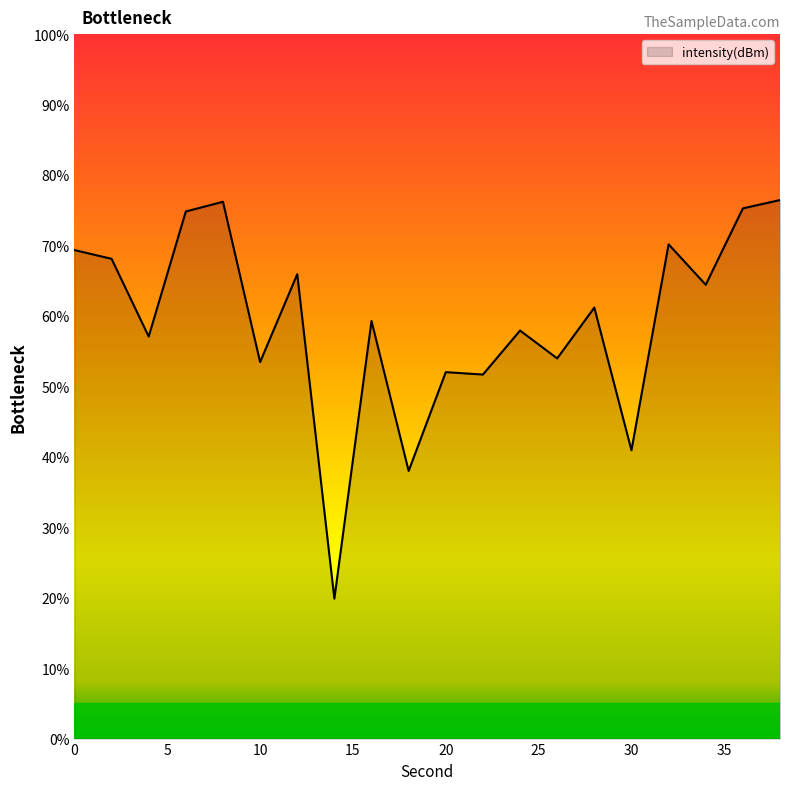

What is the maximum value shown in the chart?

76.5